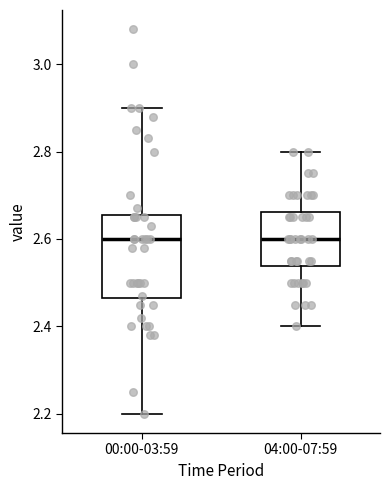

Where does the lower whisker of the box for 00:00-03:59 end on the y-axis? The values are not printed on the chart, so give them approximately, as read against the axis.

2.20